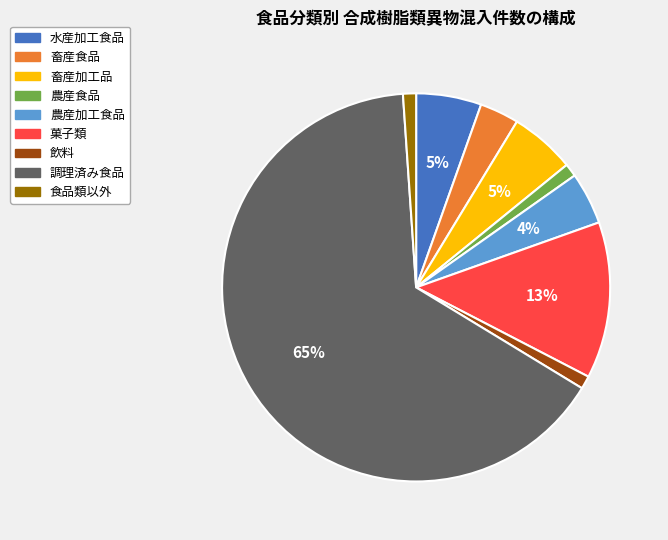

Is there a majority slice in this chart?

Yes